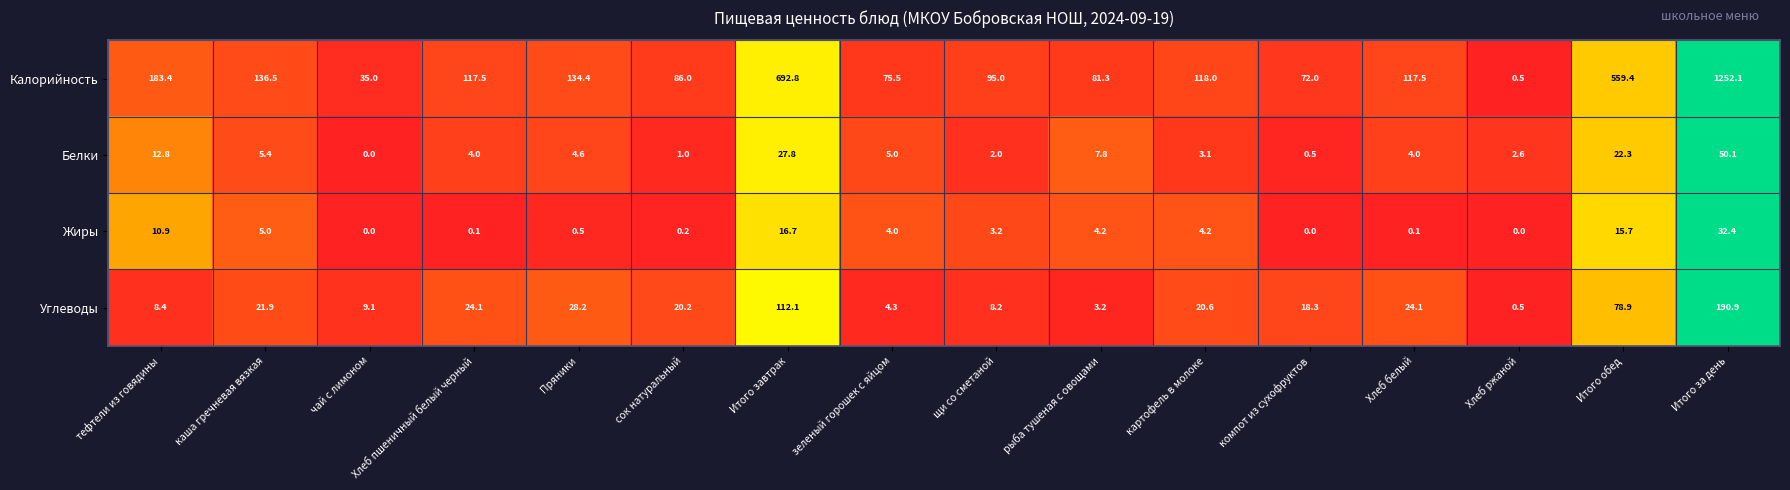

What is the total value across all series at Пряники?

167.7